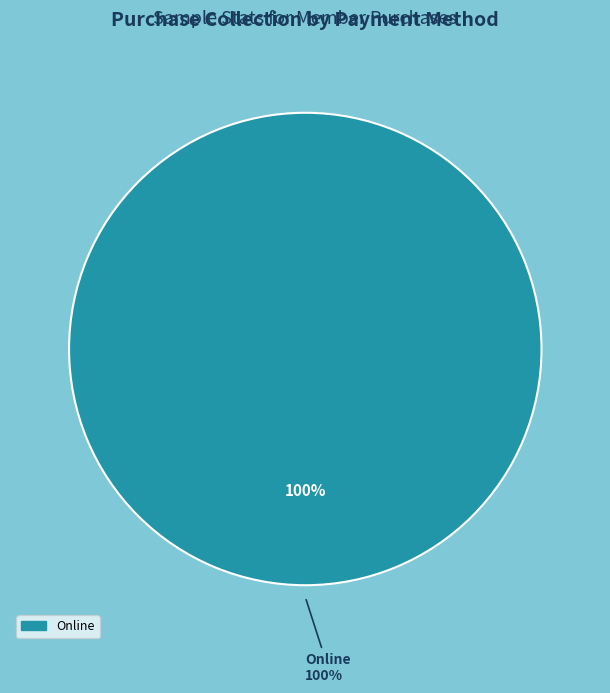

Which category accounts for the majority?

Online